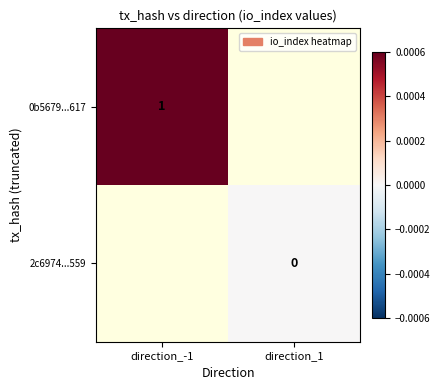

Is it true that 0b5679...617 equals 0 at direction_-1?

False